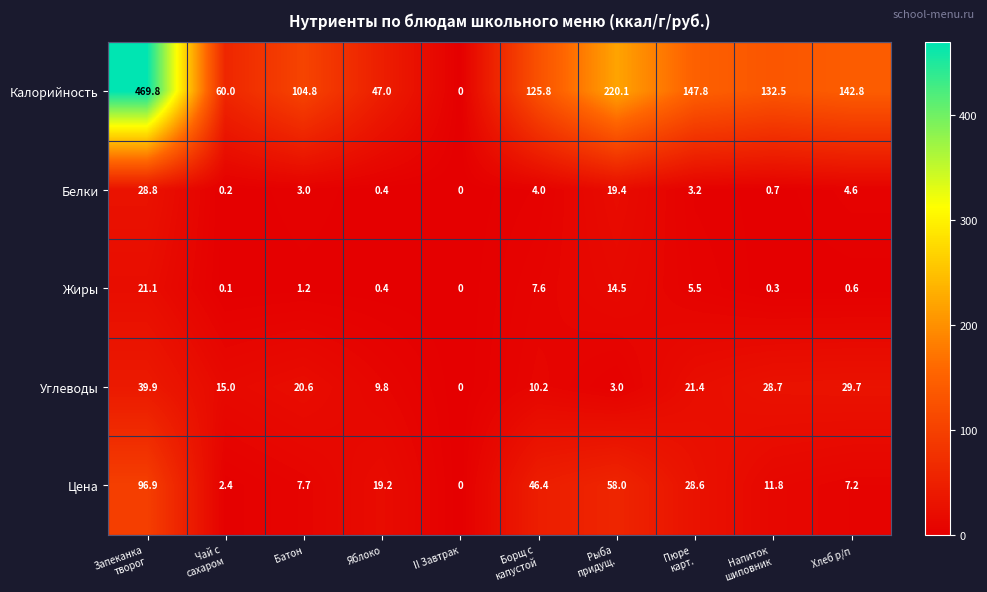

Which series has the widest spread of values?

Калорийность